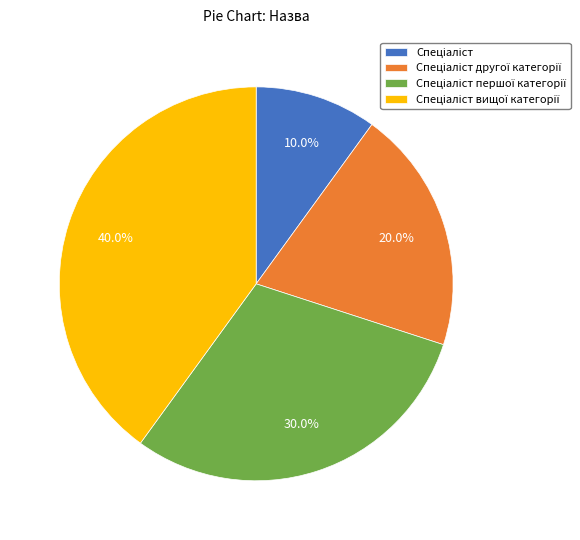

Does any single category account for the majority?

No